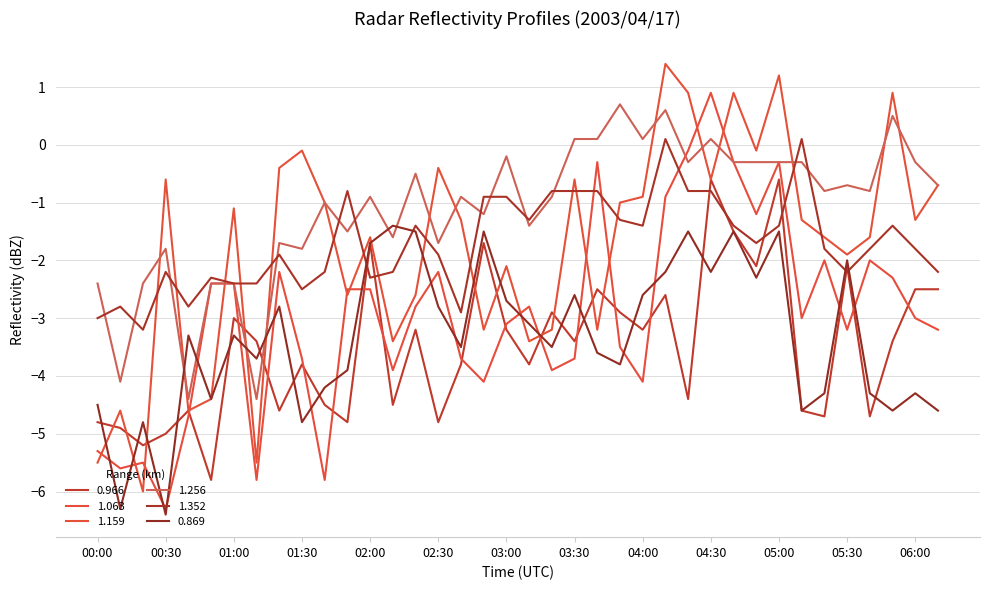

What is the maximum value for 1.352?

0.1